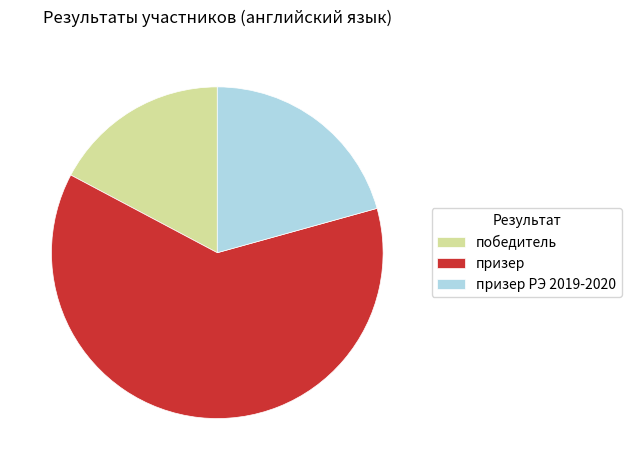

What is the largest slice in the pie chart?

призер